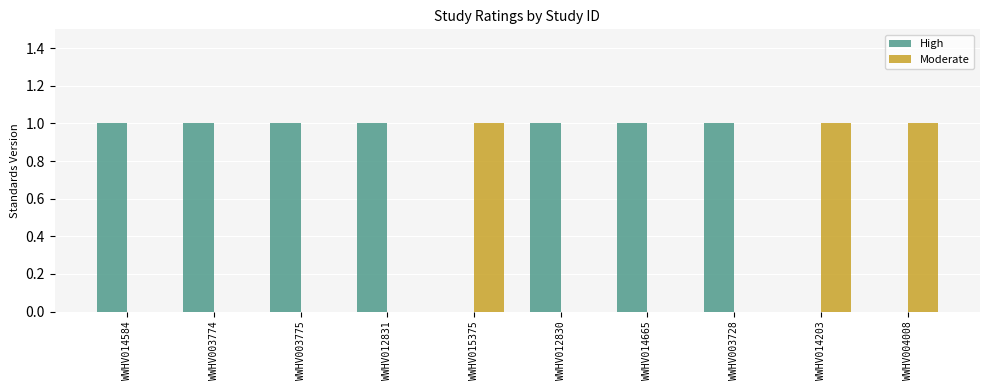

True or false: High has a value of 0 at WWHV014203.

True